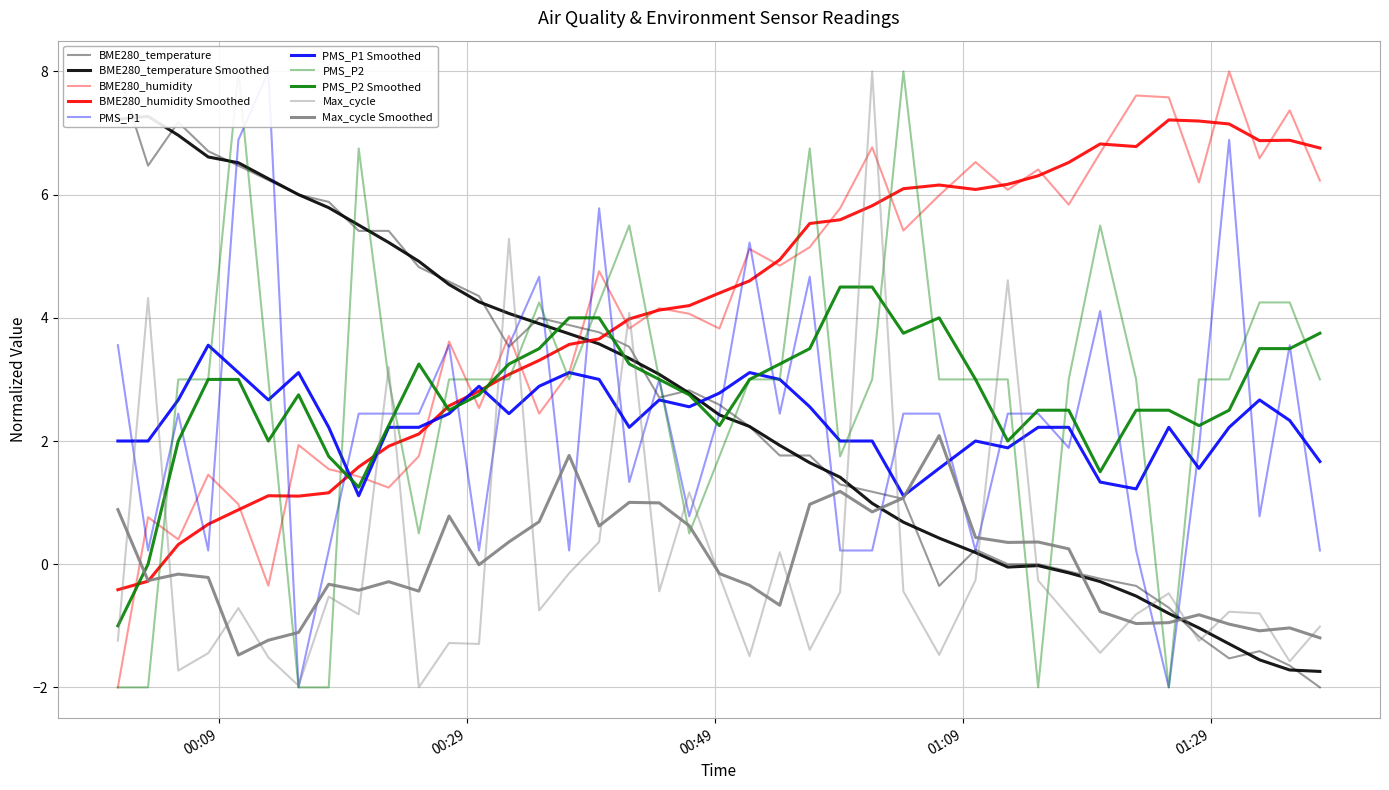

How many interior local peaks does the PMS_P2 series have?

7